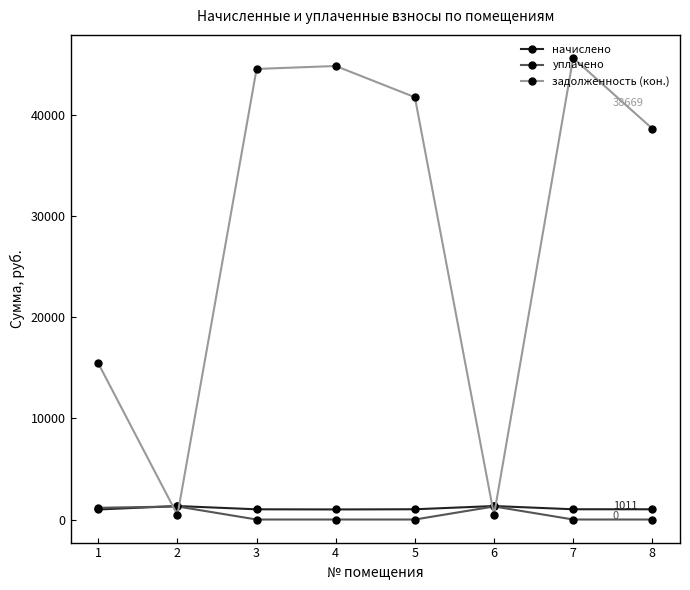

The value of задолженность (кон.) at 5 is 20038.3. True or false?

False